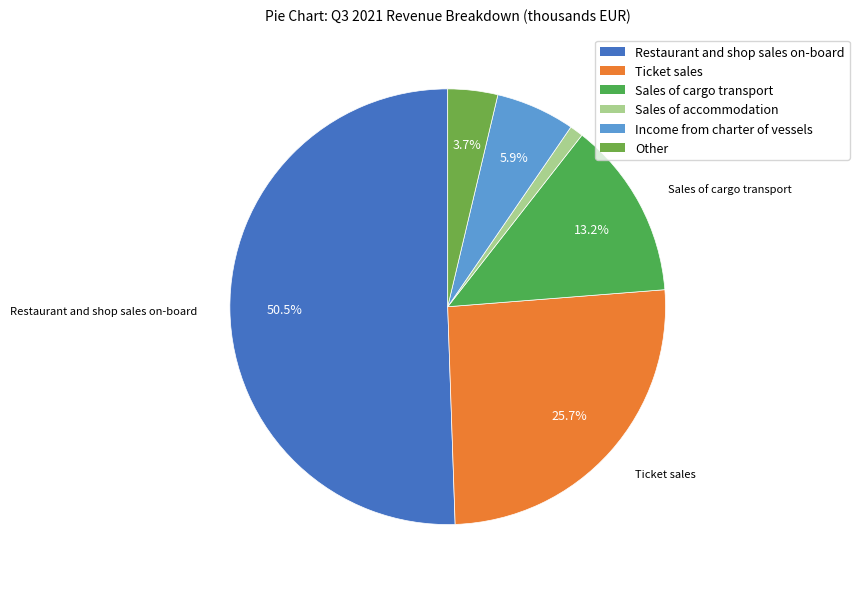

Which slice is the largest?

Restaurant and shop sales on-board